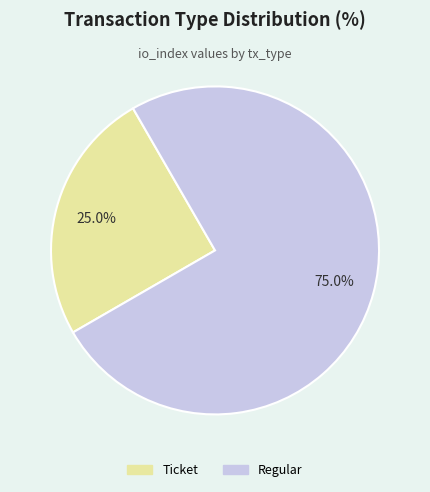

True or false: Ticket accounts for 35% of the total.

False